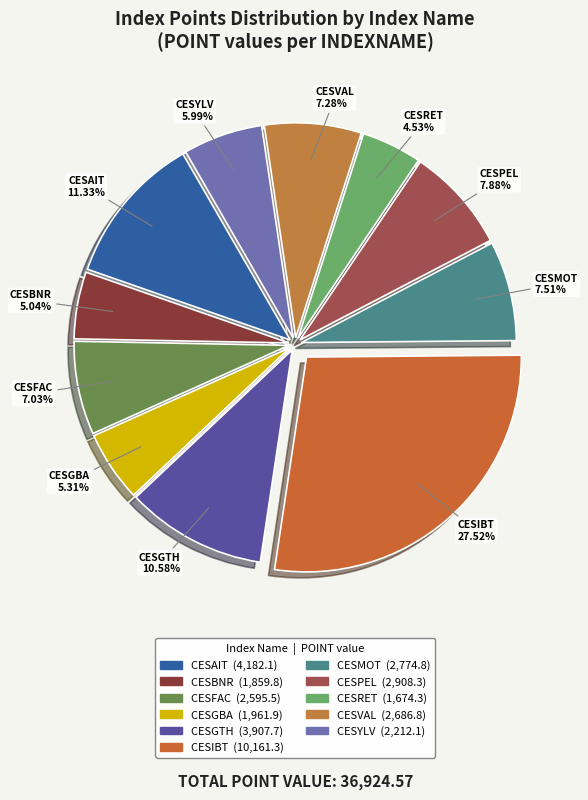

Which slice is the largest?

CESIBT